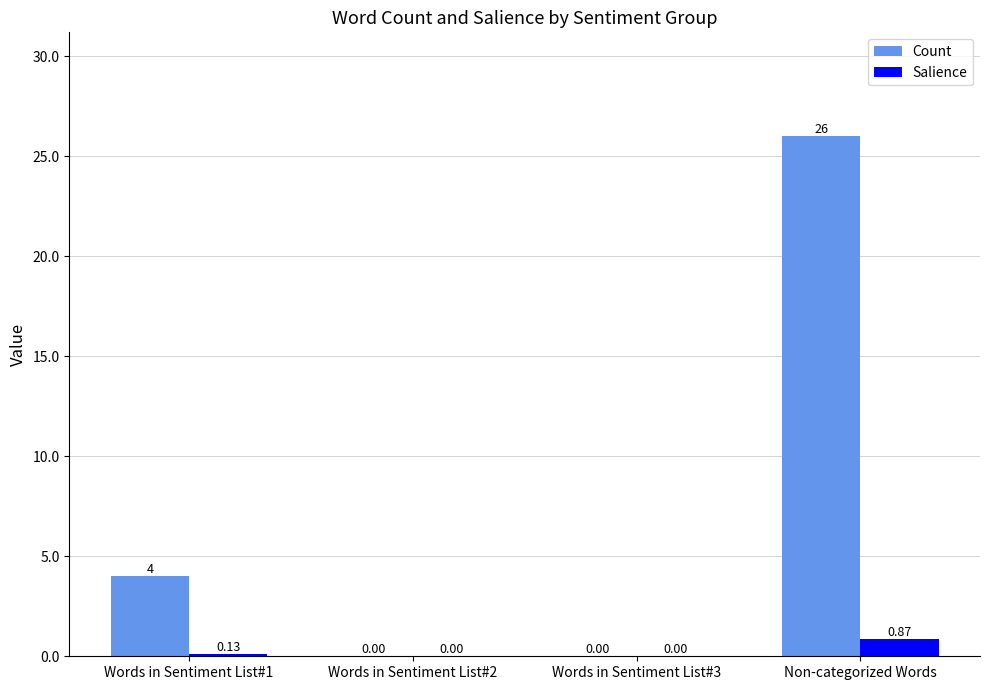

Which series changed the most between Words in Sentiment List#1 and Non-categorized Words?

Count